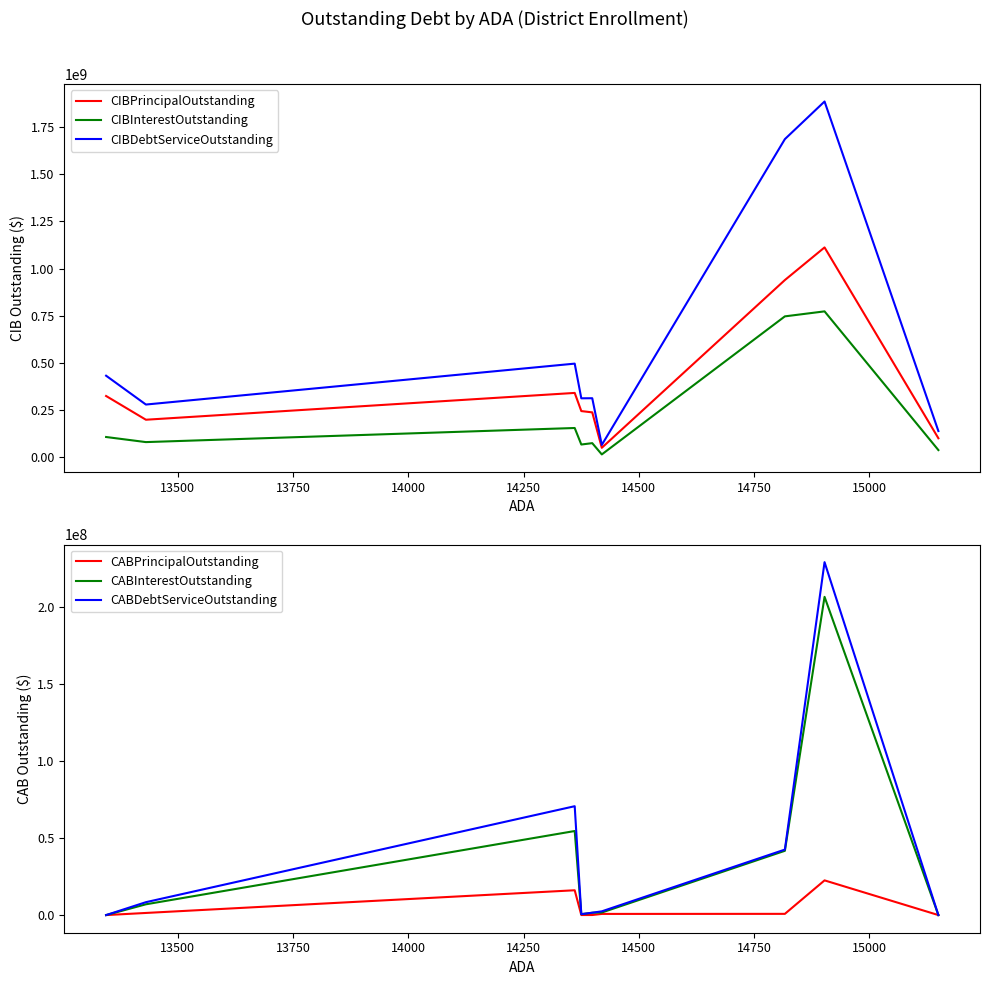

Reading left to right, what are all the values shown in this chart?

CIBPrincipalOutstanding: 324710000.0	198975000.0	341015000.0	244840000.0	237975000.0	50315000.0	938970000.0	1111841000.0	100805000.0
CIBInterestOutstanding: 107449409.8	80473978.8	155169954.9	67655377.8	74902626.1	15193205.0	746597721.4	773077493.8	38166639.0
CIBDebtServiceOutstanding: 432159409.8	279448978.8	496184954.9	312495377.8	312877626.1	65508205.0	1685567721.4	1884918493.8	138971639.0
CABPrincipalOutstanding: 0.0	1380246.2	16133232.4	30000.0	40000.0	754977.2	793752.9	22560924.6	0.0
CABInterestOutstanding: 0.0	7004753.8	54651767.5	570000.0	1505000.0	1670022.9	41791247.1	206909075.3	0.0
CABDebtServiceOutstanding: 0.0	8385000.0	70785000.0	600000.0	1545000.0	2425000.0	42585000.0	229470000.0	0.0